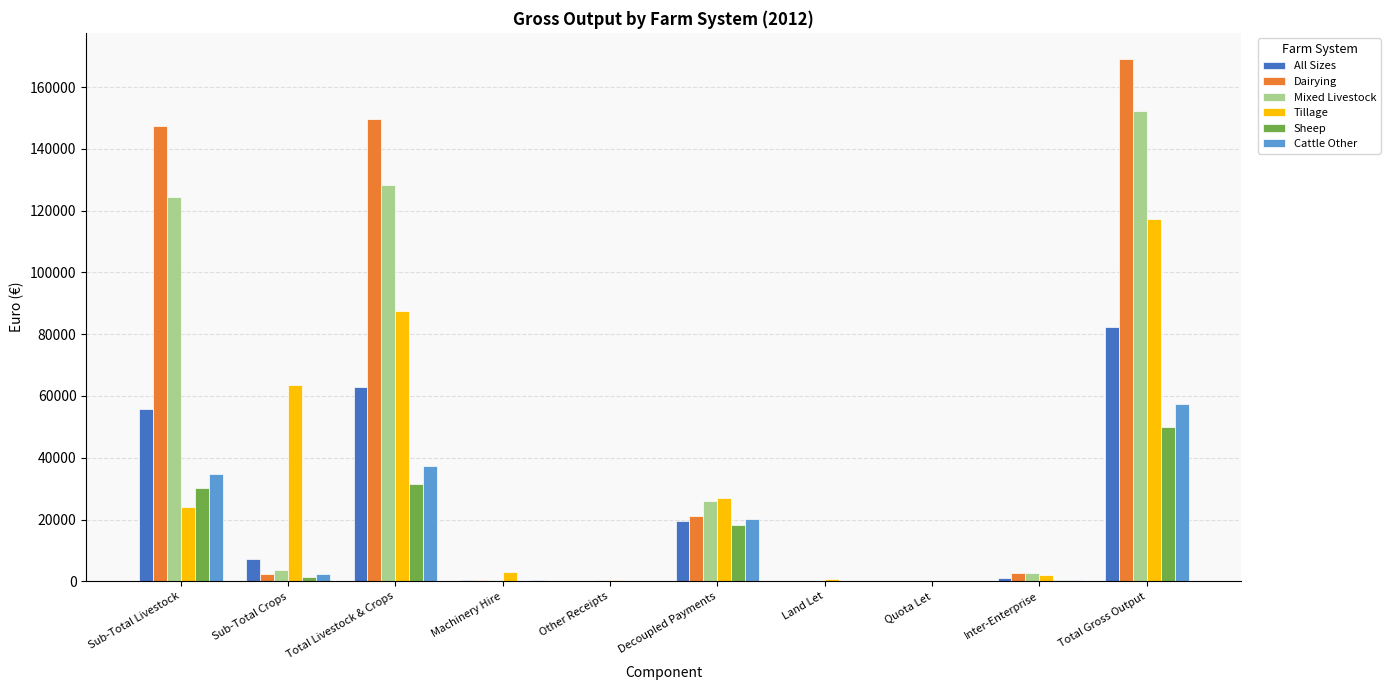

Read the Tillage value at Land Let.

897